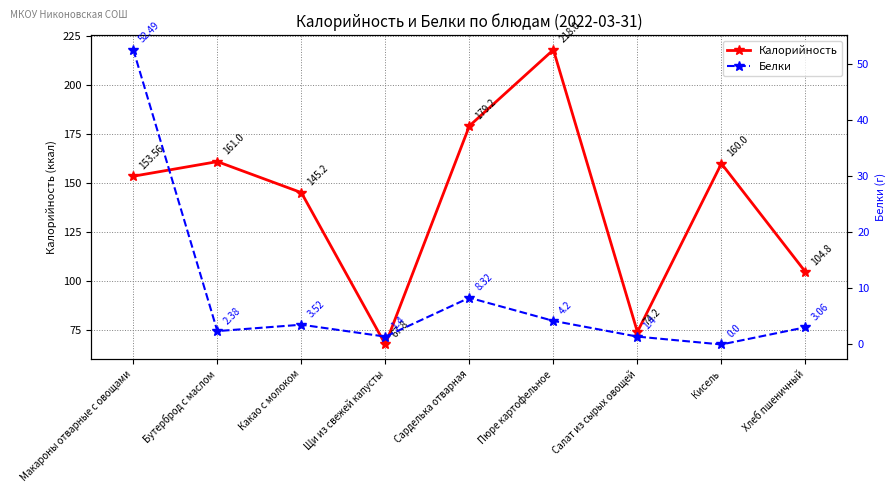

Is the value of Калорийность at Макароны отварные с овощами greater than the value of Белки at Макароны отварные с овощами?

Yes